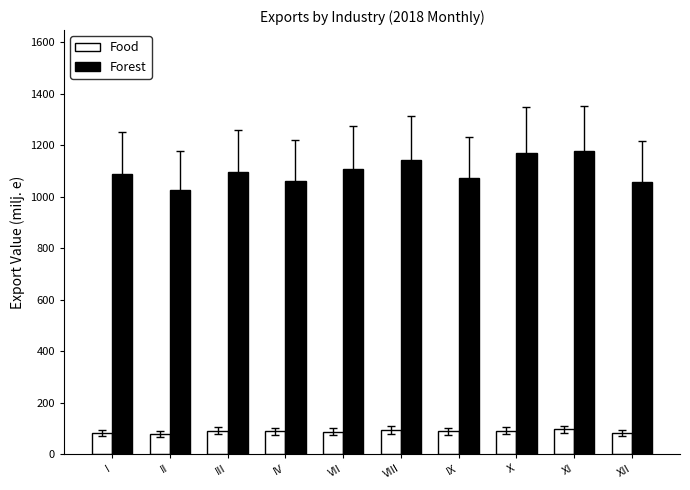

What is the label of the 7th bar from the left?

IX